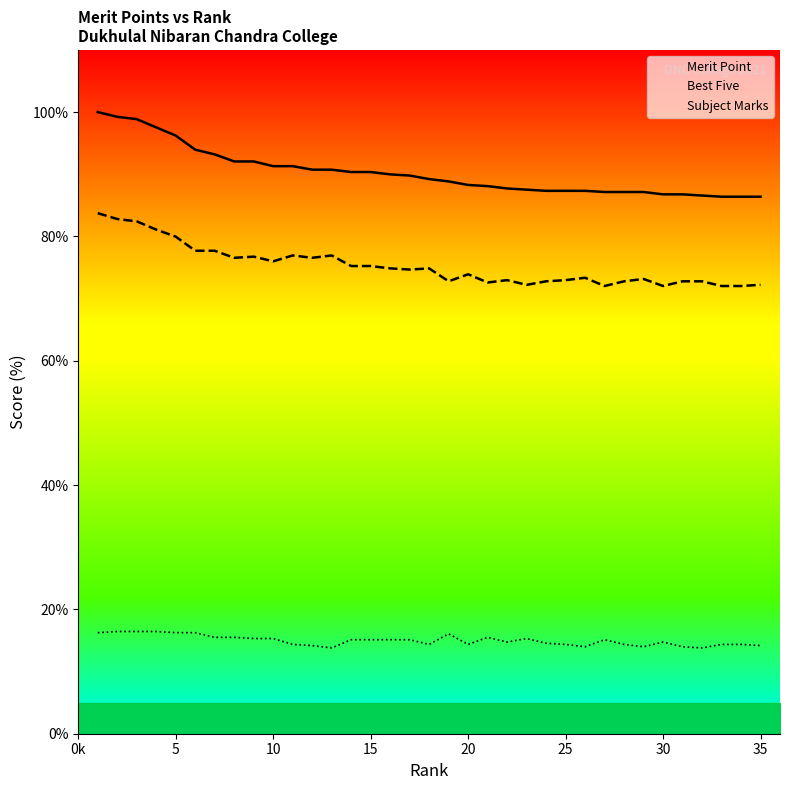

True or false: Best Five and Subject Marks cross at least once.

False